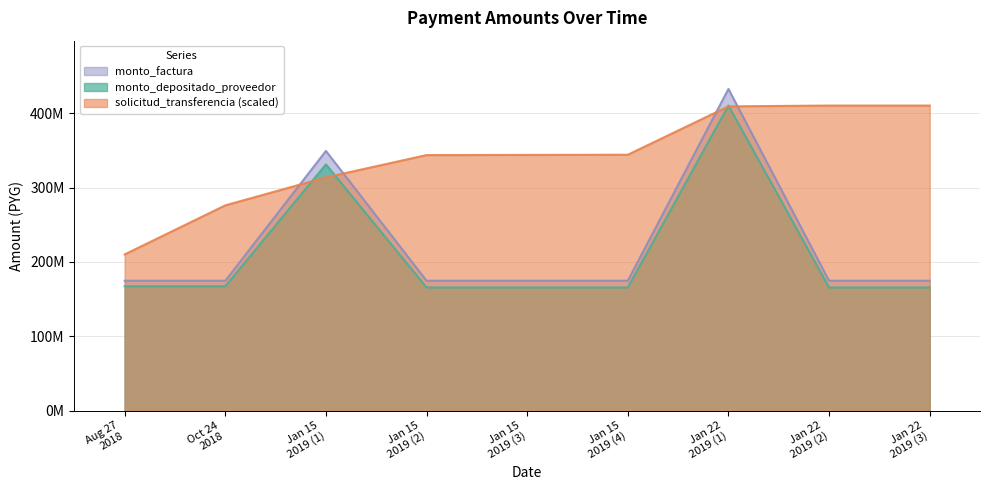

What is the difference between the maximum and minimum values in the solicitud_transferencia series?

200200110.6